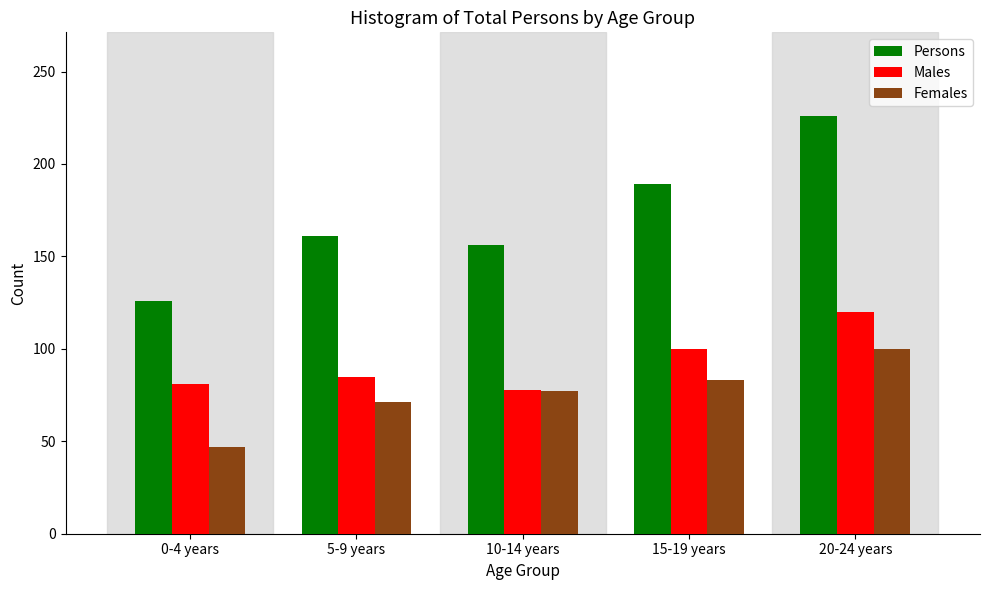

Reading left to right, list all the values displayed in this chart.

Persons: 126	161	156	189	226
Males: 81	85	78	100	120
Females: 47	71	77	83	100